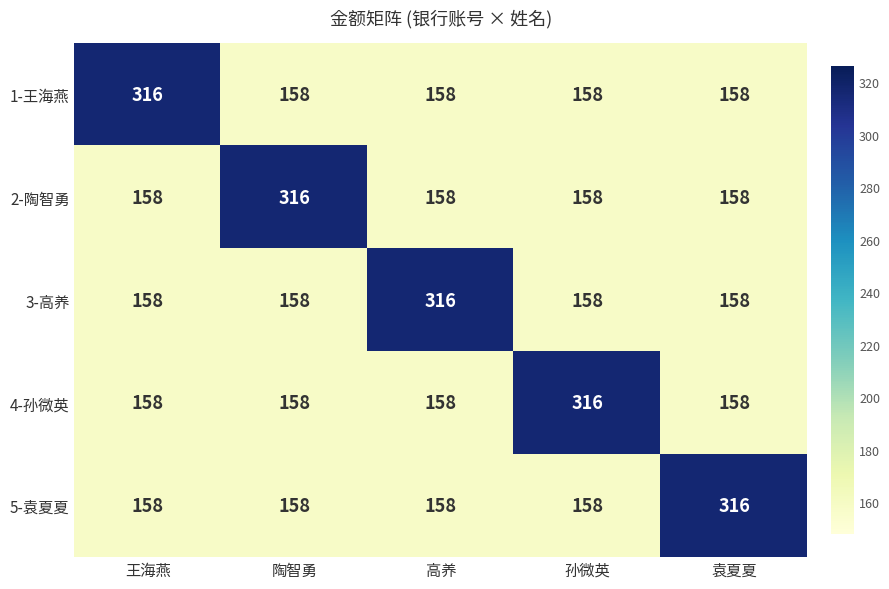

True or false: 5-袁夏夏 has a value of 158 at 王海燕.

True